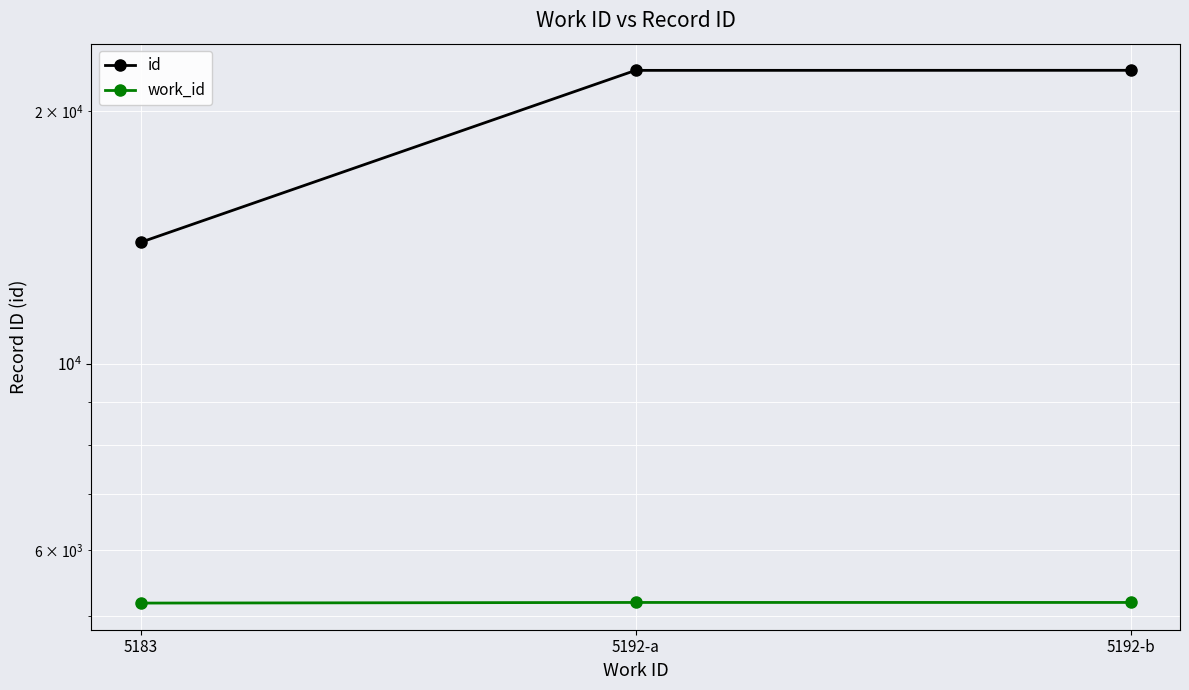

What position from the left is 5192-a?

2